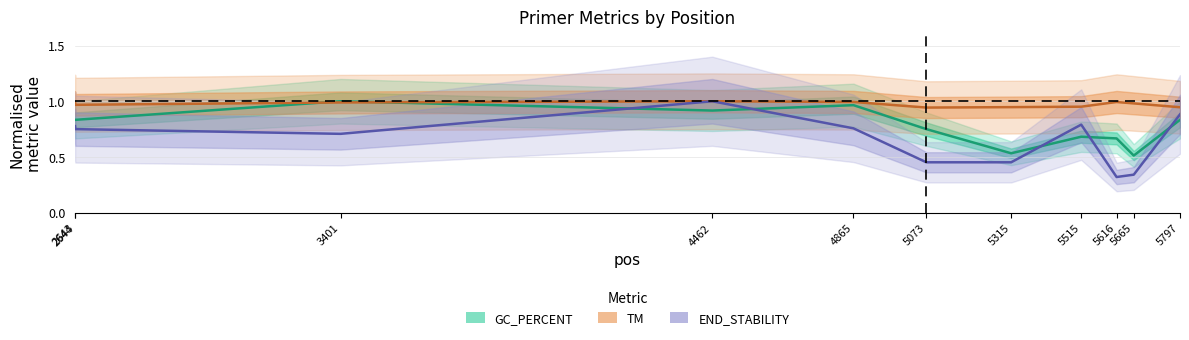

Which series changed the most between 4462 and 5073?

END_STABILITY